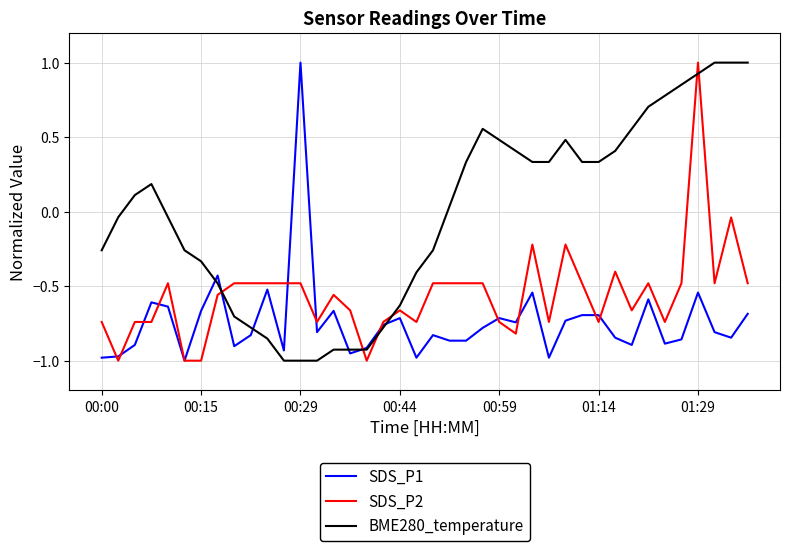

True or false: SDS_P2 and BME280_temperature intersect in this chart.

True